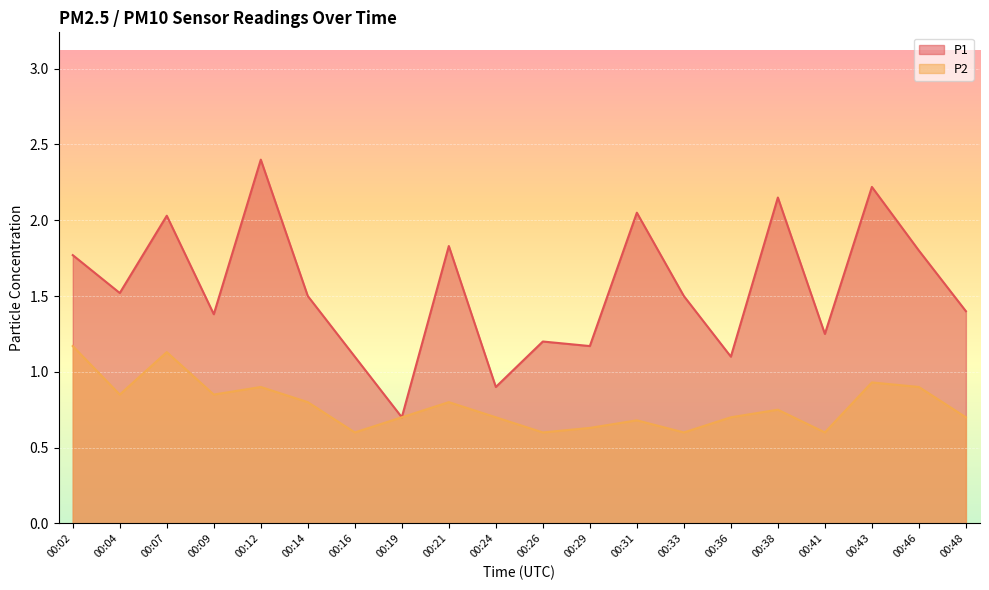

True or false: P2 has a value of 1.1 at 00:07.

True